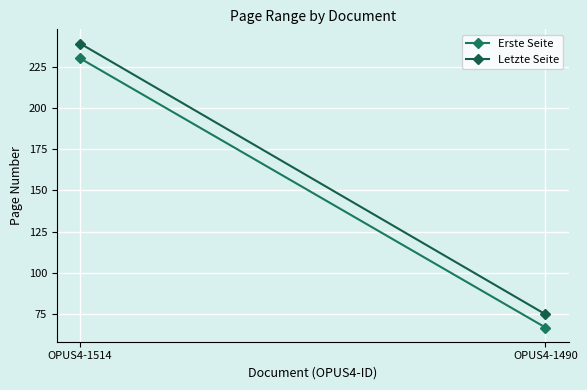

Count the number of categories in the chart.

2